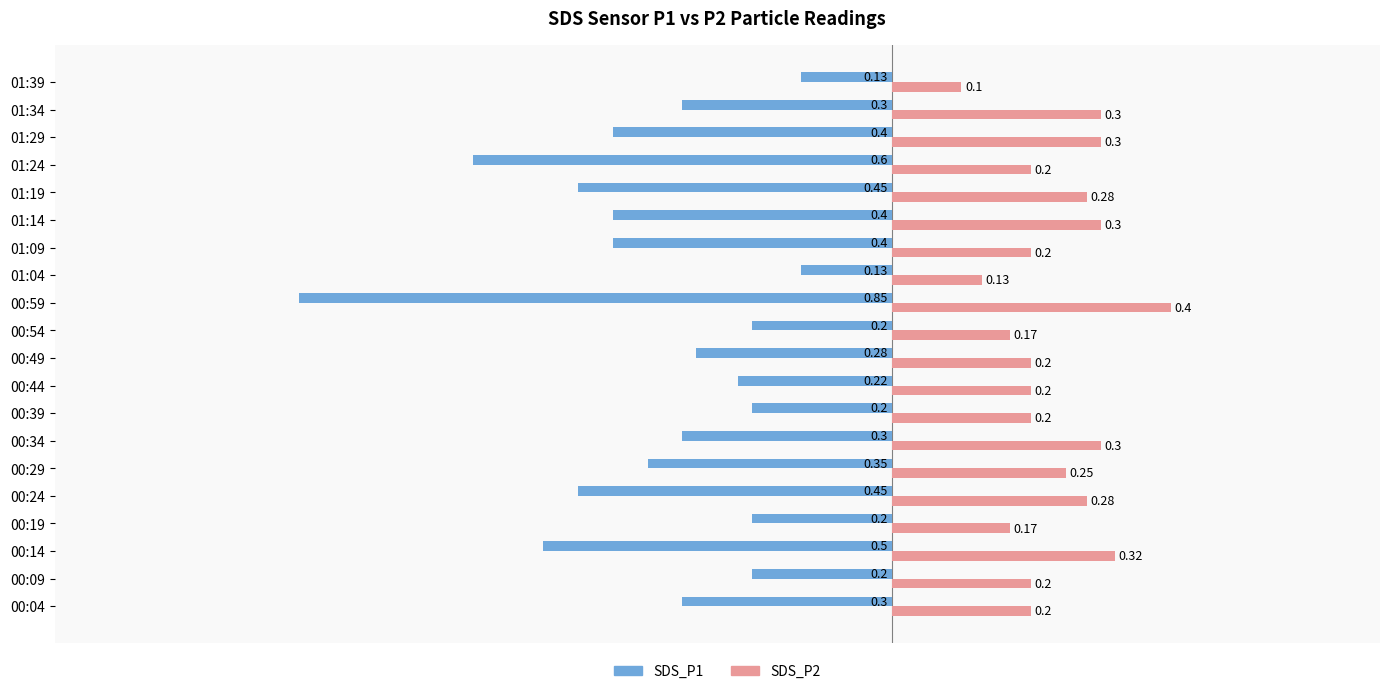

Which series has the widest spread of values?

SDS_P1